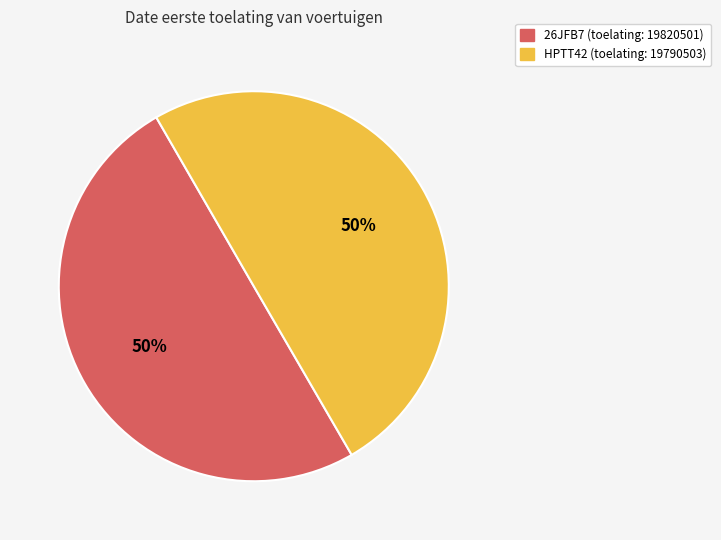

Combined, do HPTT42 and 26JFB7 account for over 50%?

Yes